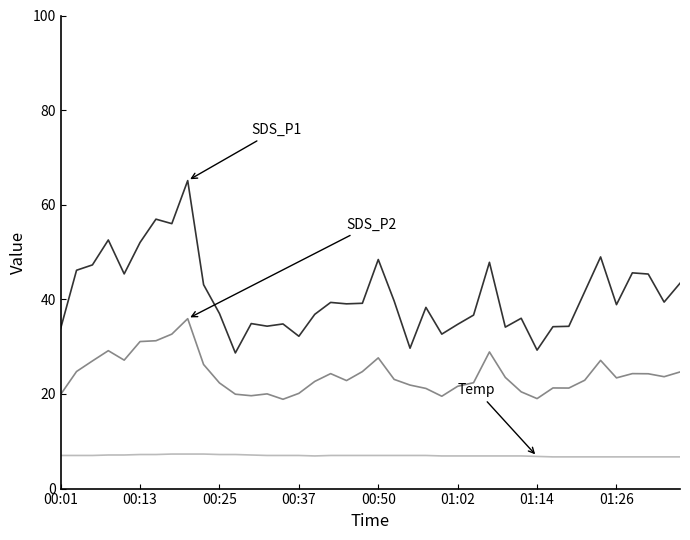

What is the minimum value shown in the chart?

6.7